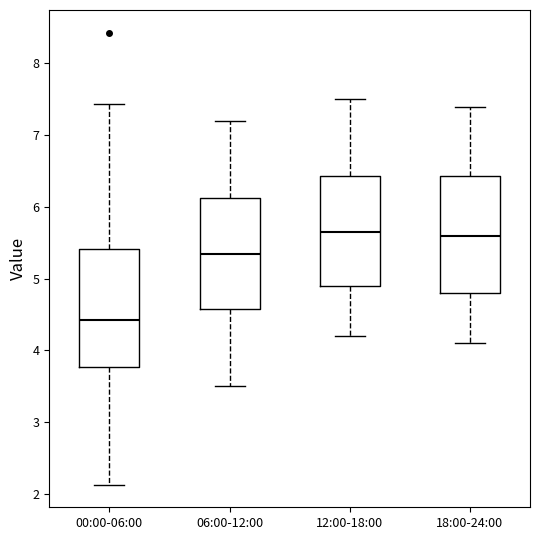

Reading left to right, read every box against the y-axis: the position of its median line, the range the box covers, and the ends of its whiskers. The values are not printed on the chart, so give them approximately, as read against the axis.

00:00-06:00: median 4.4, box 3.8 to 5.4, whiskers 2.1 to 7.4
06:00-12:00: median 5.4, box 4.6 to 6.1, whiskers 3.5 to 7.2
12:00-18:00: median 5.7, box 4.9 to 6.4, whiskers 4.2 to 7.5
18:00-24:00: median 5.6, box 4.8 to 6.4, whiskers 4.1 to 7.4